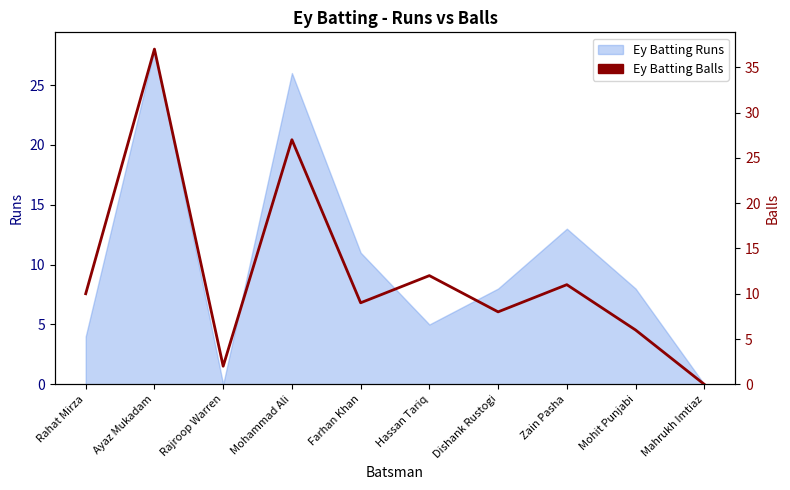

Where does the data first go above 10?

Ayaz Mukadam